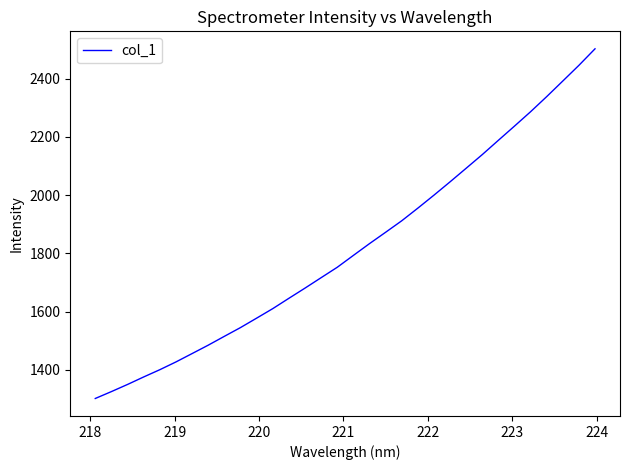

What is the greatest value displayed?

2502.4